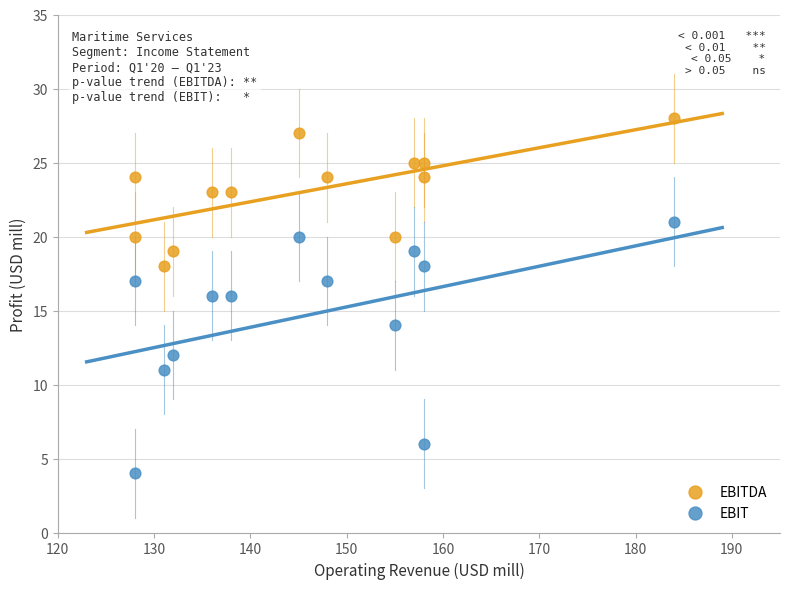

Which series has the widest spread of Y values?

EBIT